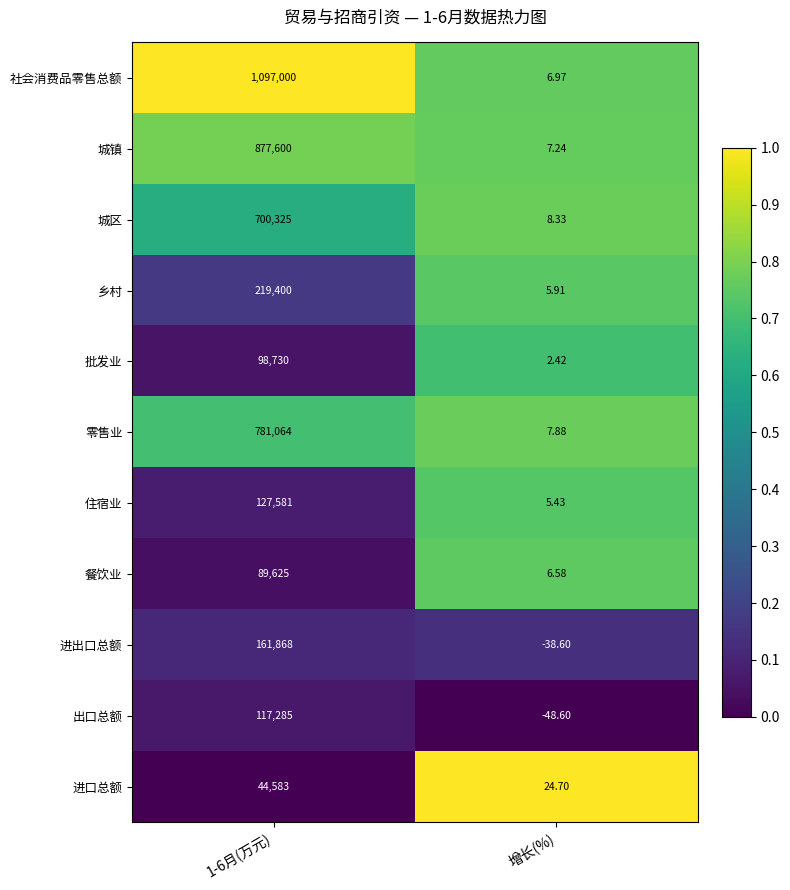

Which series has the largest range (max minus min)?

社会消费品零售总额